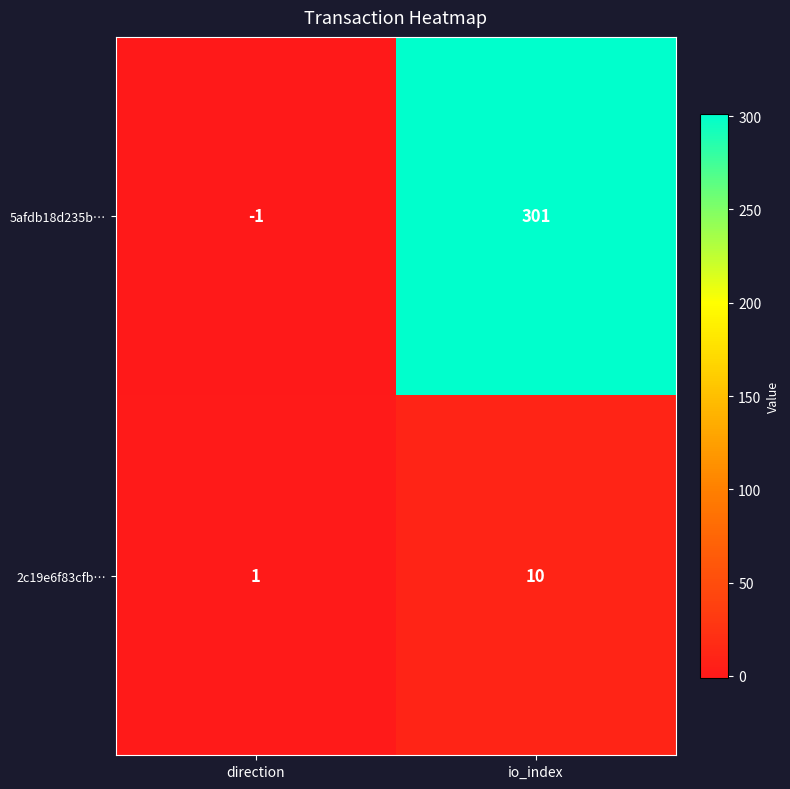

What is the sum of all 2c19e6f83cfb… values?

11